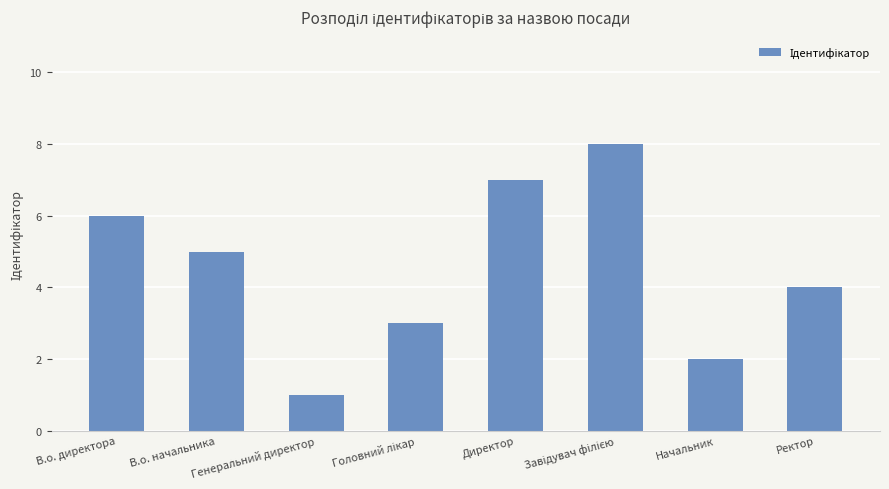

Between Ректор and Директор, which is larger?

Директор